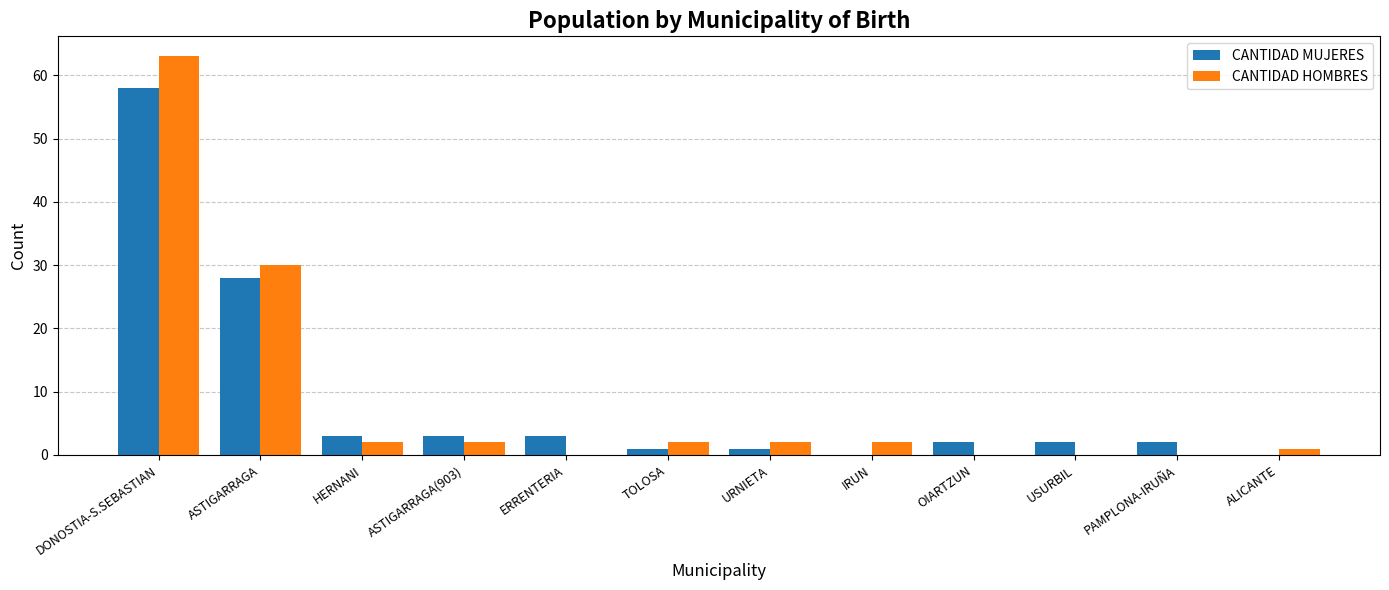

How many distinct data groups are displayed?

2